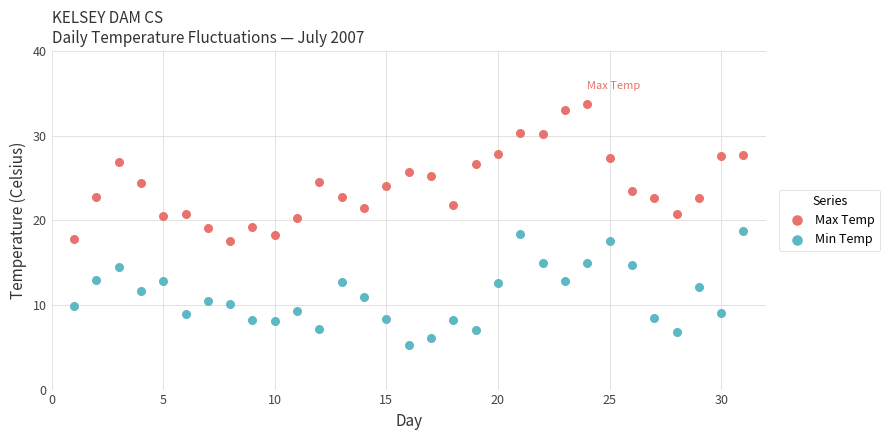

Across all data points, what is the range of Y values (max minus min)?

28.4